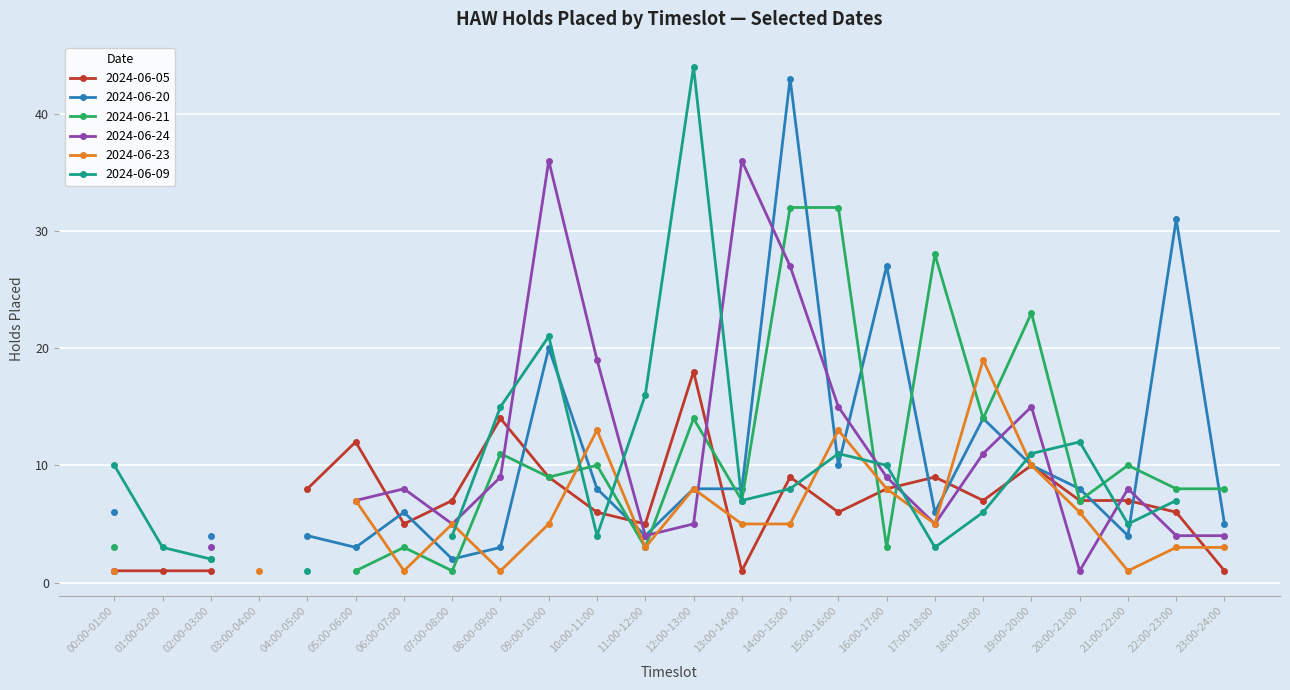

In 2024-06-05, how many points are higher than both neighbors (excluding endpoints)?

6